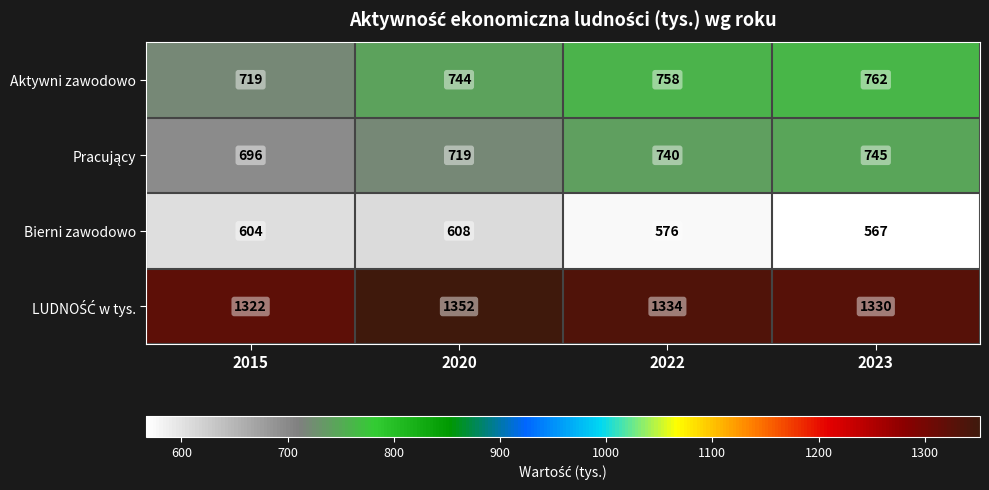

Which label corresponds to the smallest value in the chart?

2023